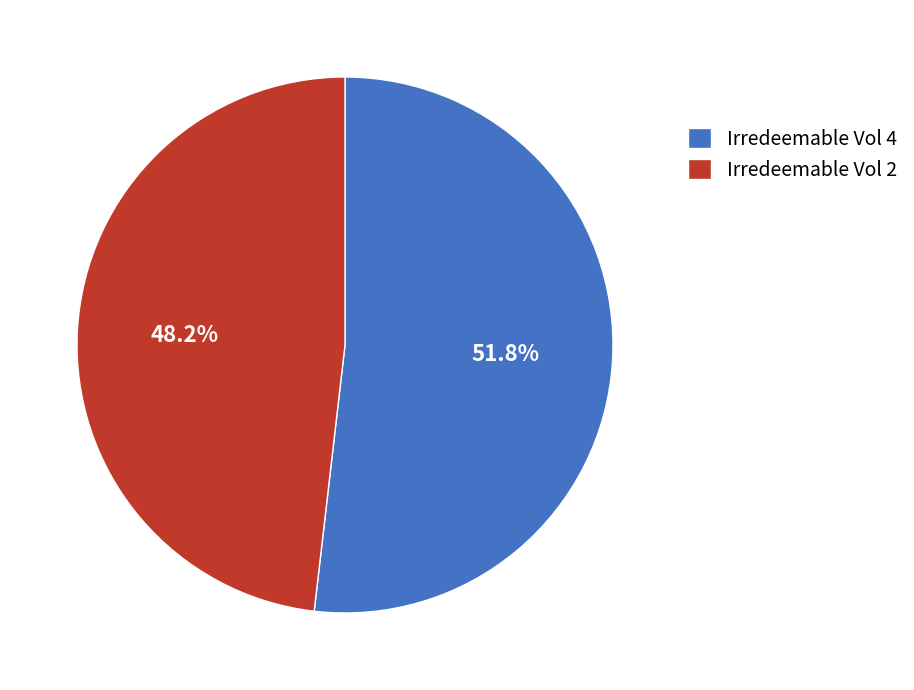

What percentage is the Irredeemable Vol 4 slice, to the nearest percent?

52%